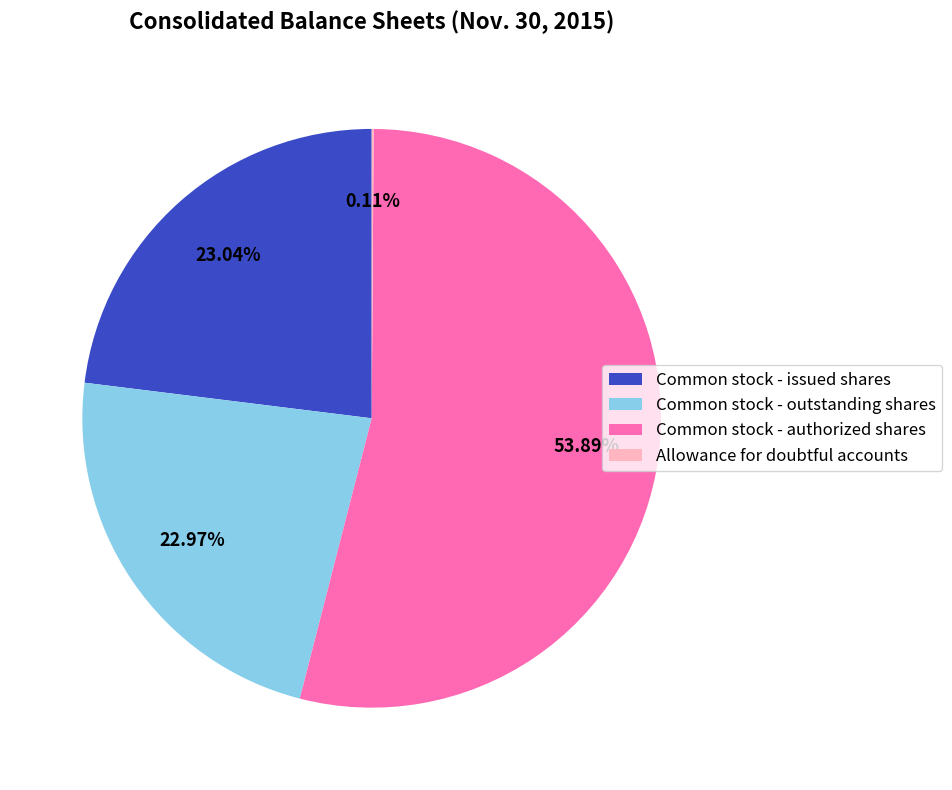

The Common stock - outstanding shares slice represents 18% of the pie. True or false?

False